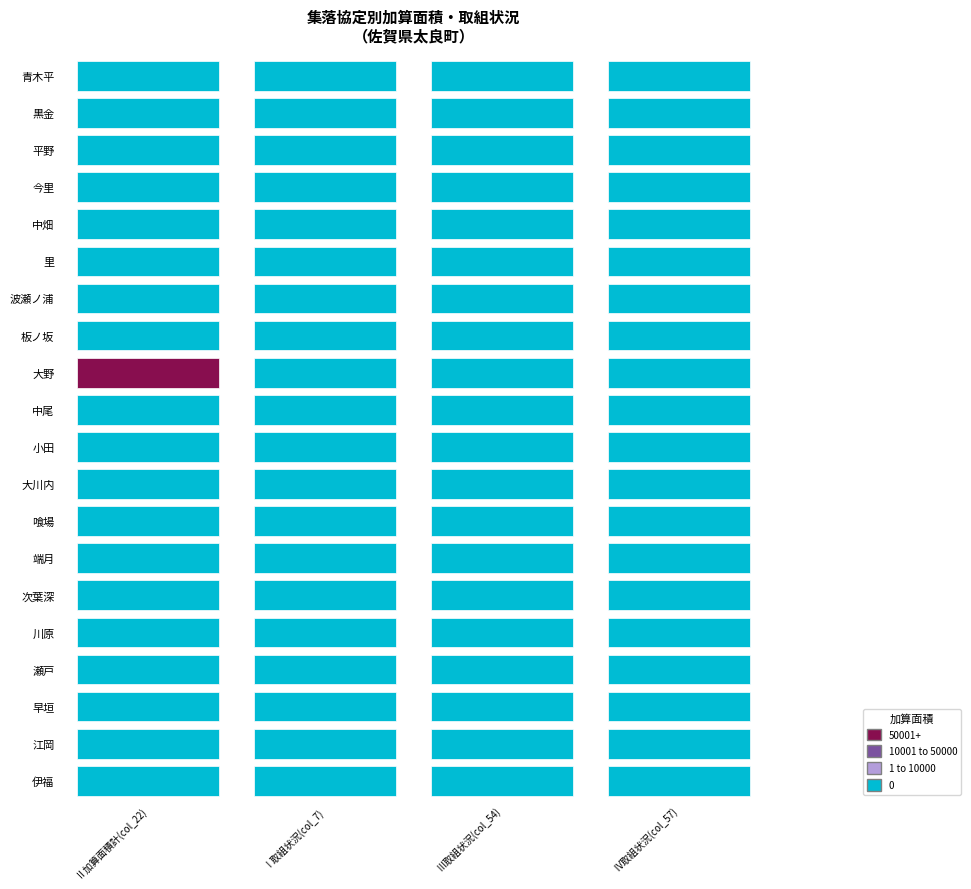

At which label is Ⅰ取組状況(col_7) closest to 0?

伊福